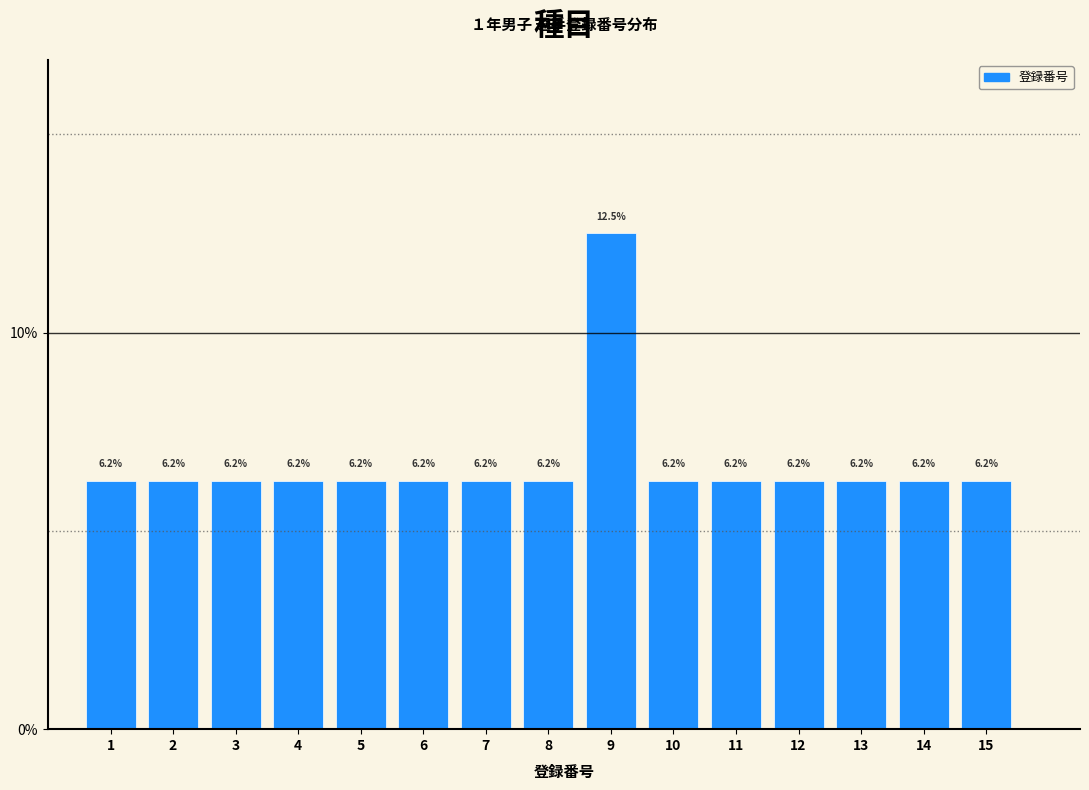

Reading left to right, transcribe this chart: for each bar, give the range it covers on the x-axis and its height.

0.5 to 1.5: 6.2
1.5 to 2.5: 6.2
2.5 to 3.5: 6.2
3.5 to 4.5: 6.2
4.5 to 5.5: 6.2
5.5 to 6.5: 6.2
6.5 to 7.5: 6.2
7.5 to 8.5: 6.2
8.5 to 9.5: 12.5
9.5 to 10.5: 6.2
10.5 to 11.5: 6.2
11.5 to 12.5: 6.2
12.5 to 13.5: 6.2
13.5 to 14.5: 6.2
14.5 to 15.5: 6.2